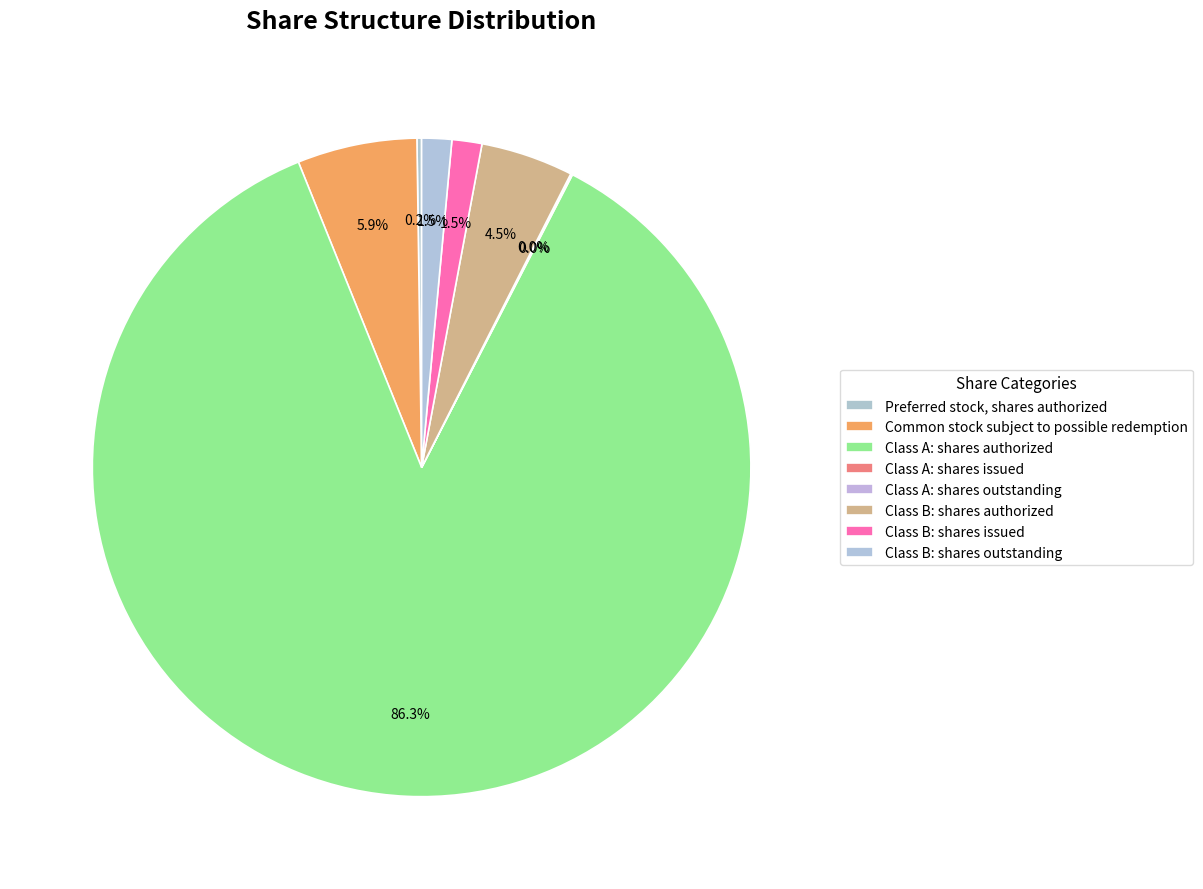

What is the change in value from Class A: shares outstanding to Class B: shares authorized?

+19800000